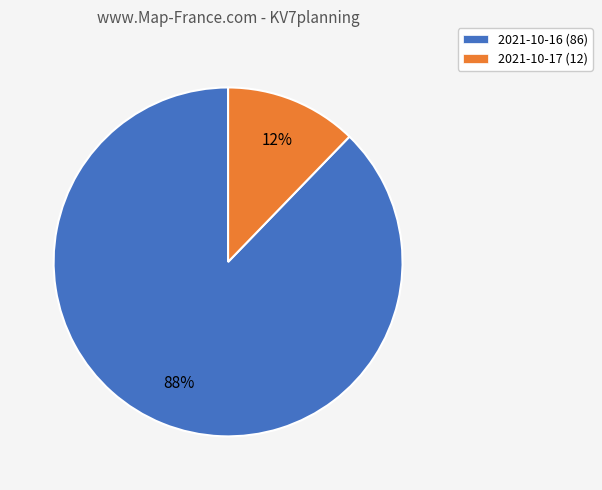

Rank the categories by value from lowest to highest.

2021-10-17, 2021-10-16